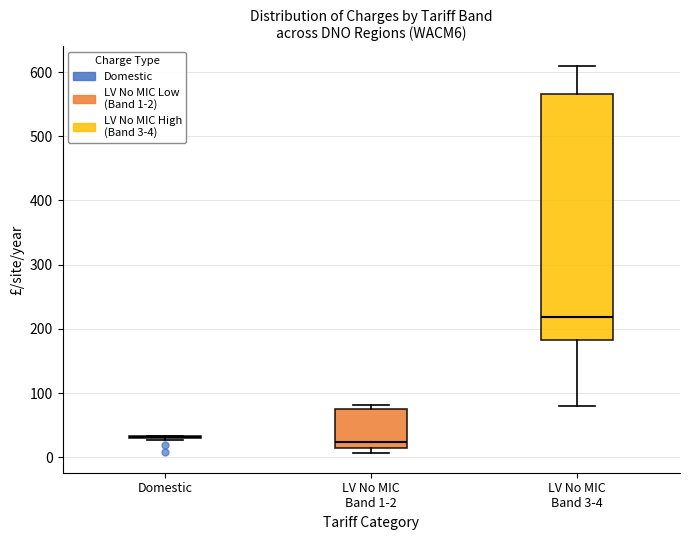

Comparing the boxes themselves (not the whiskers), which one is the tallest?

LV No MIC Band 3-4